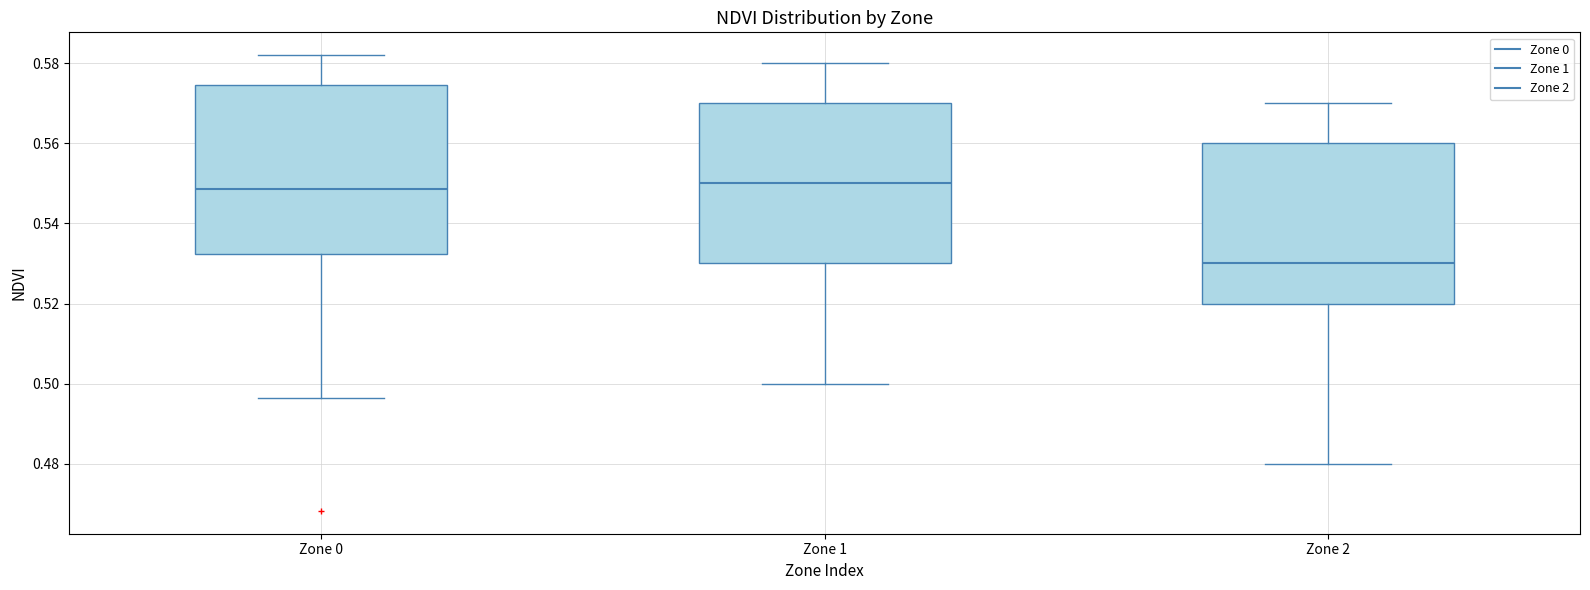

Which box's median line is the lowest?

Zone 2